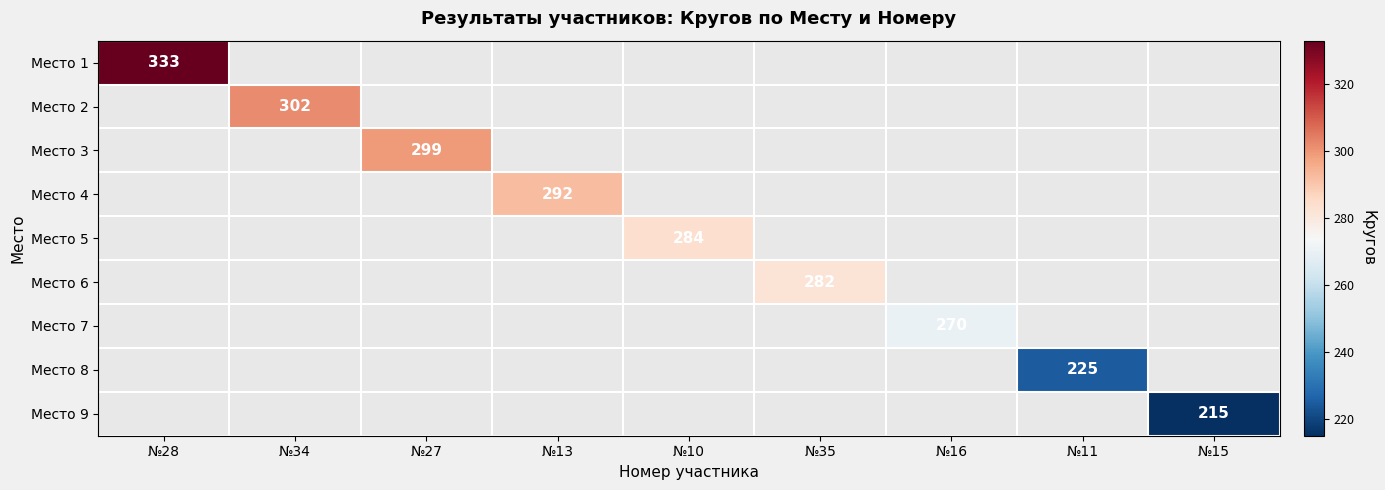

True or false: Место 6 has a value of 106 at №35.

False